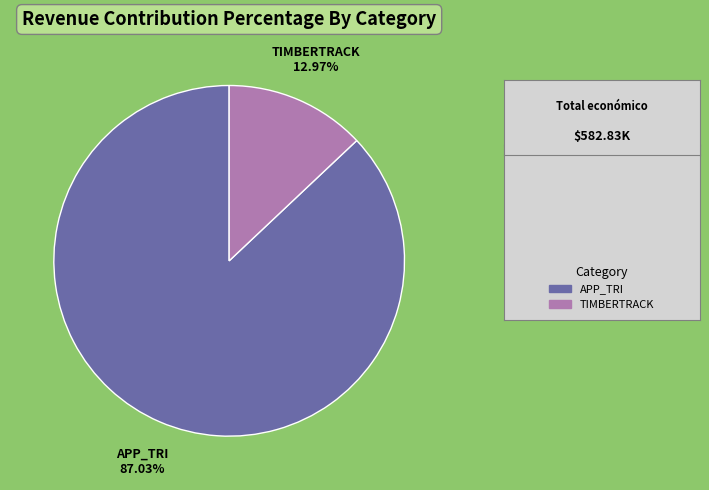

Does any single category account for the majority?

Yes